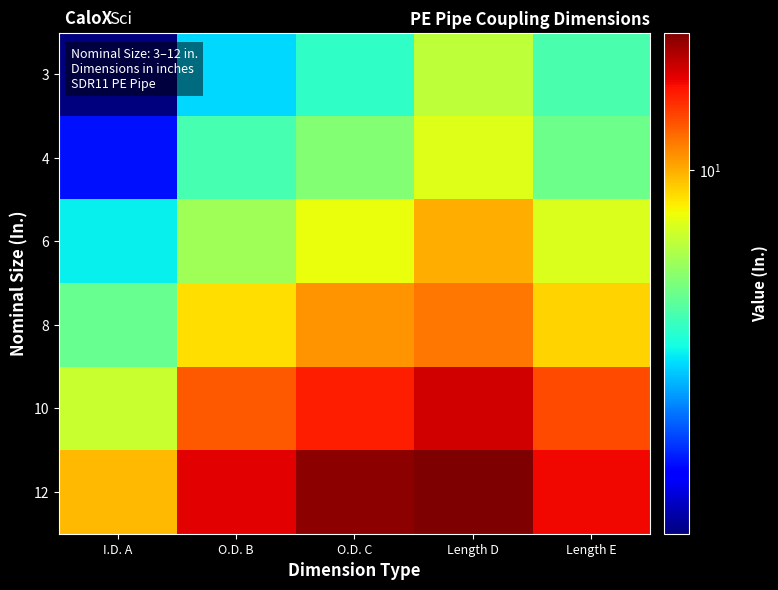

What is the greatest value displayed?

17.0